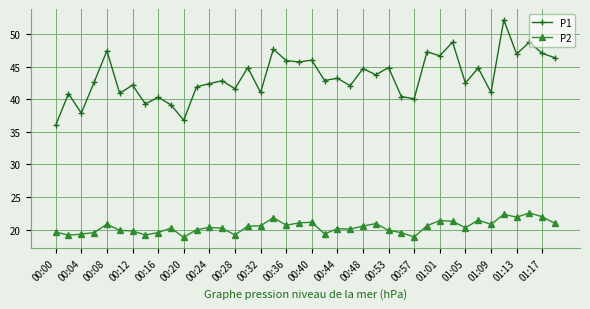

At how many categories does at least one series exceed 44?

17